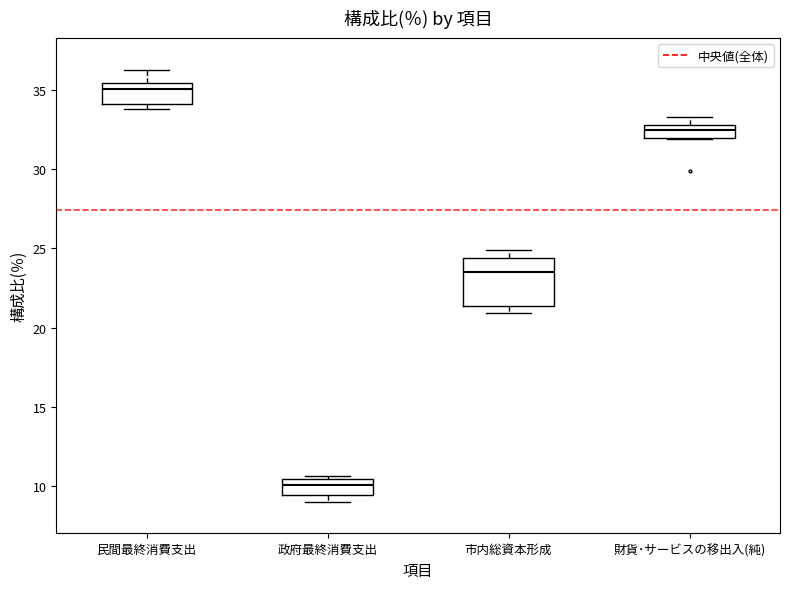

Reading left to right, transcribe this box plot: for each box, give where its median line is, the range the box spans, and where its two whiskers end, as read against the y-axis. The values are not printed on the chart, so give them approximately, as read against the axis.

民間最終消費支出: median 35.0, box 34.0 to 35.5, whiskers 34.0 (just below the box's lower edge) to 36.5
政府最終消費支出: median 10.0, box 9.5 to 10.5, whiskers 9.0 to 10.5 (just above the box's upper edge)
市内総資本形成: median 23.5, box 21.5 to 24.5, whiskers 21.0 to 25.0
財貨･サービスの移出入(純): median 32.5, box 32.0 to 33.0, whiskers 32.0 to 33.5